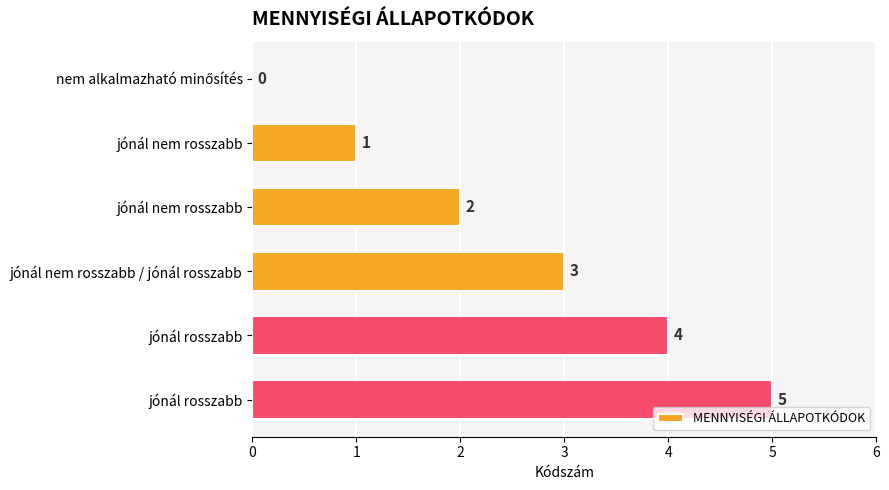

How many positive values are there?

5